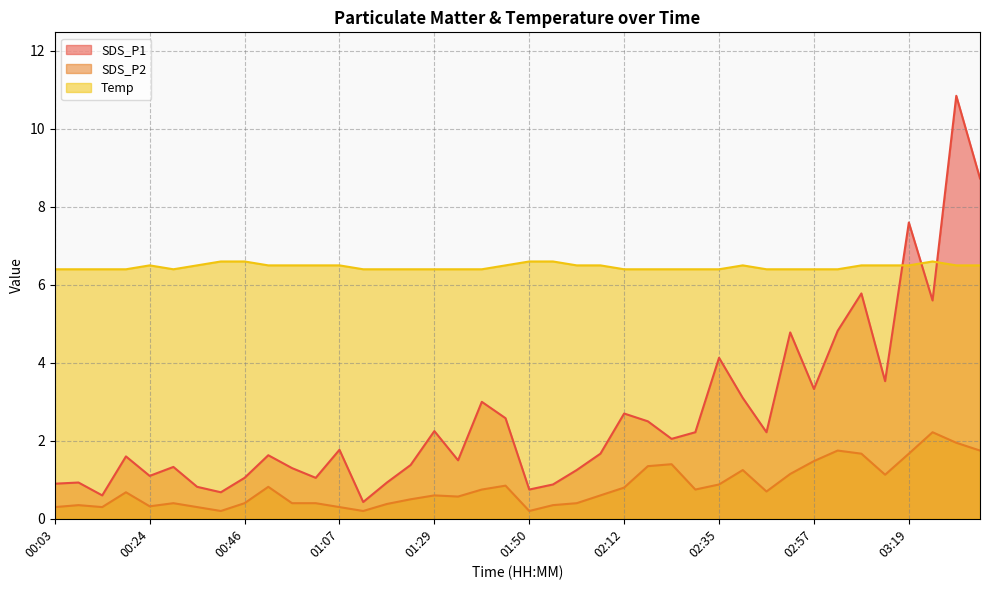

The value of Temp at 03:25 is 6.6. True or false?

True